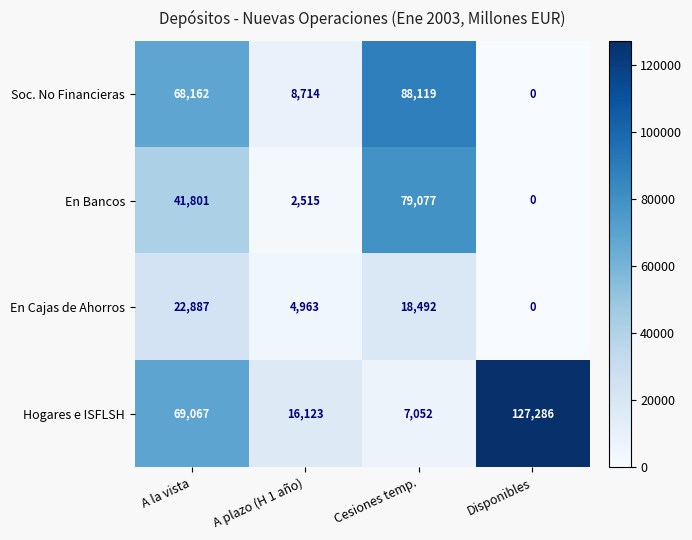

What is the sum of all Hogares e ISFLSH values?

219528